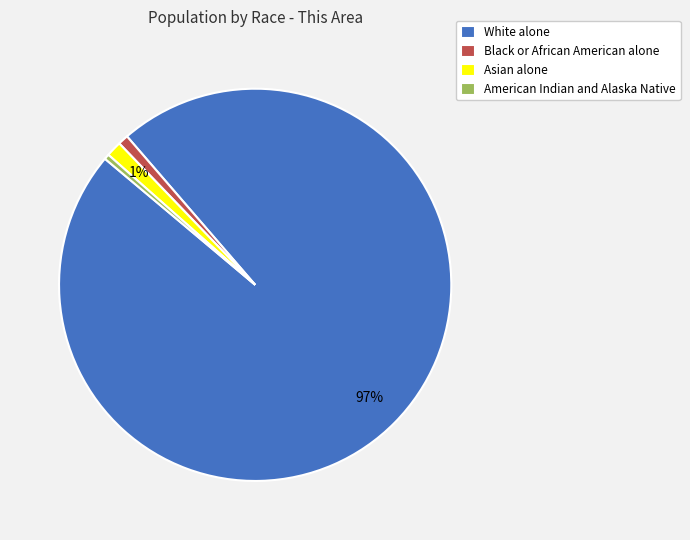

Which slice is the largest?

White alone